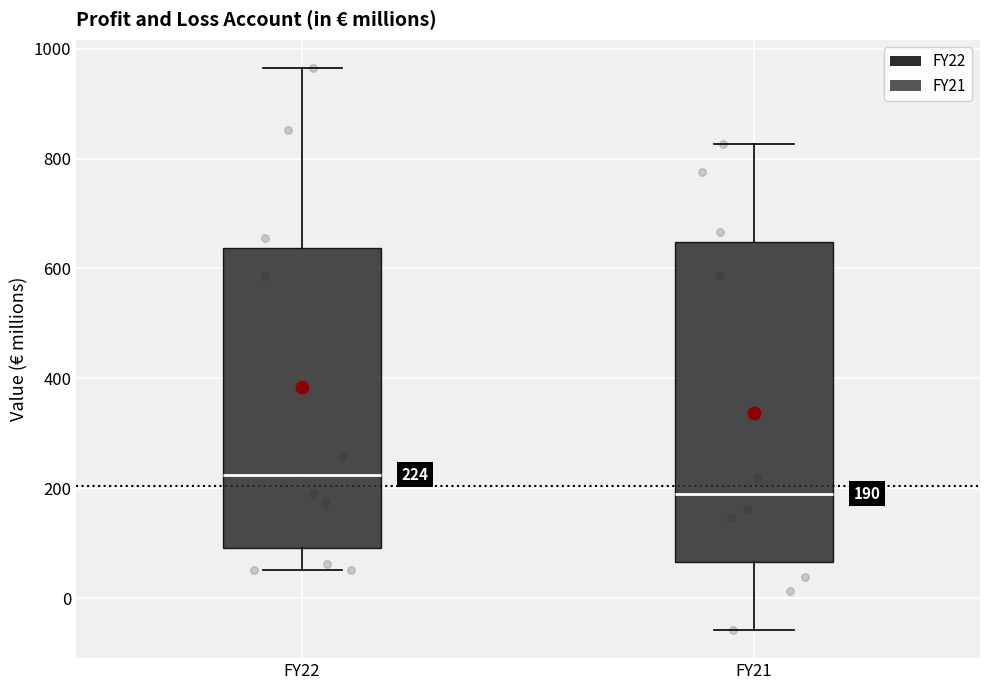

Comparing the boxes themselves (not the whiskers), which one is the tallest?

FY21